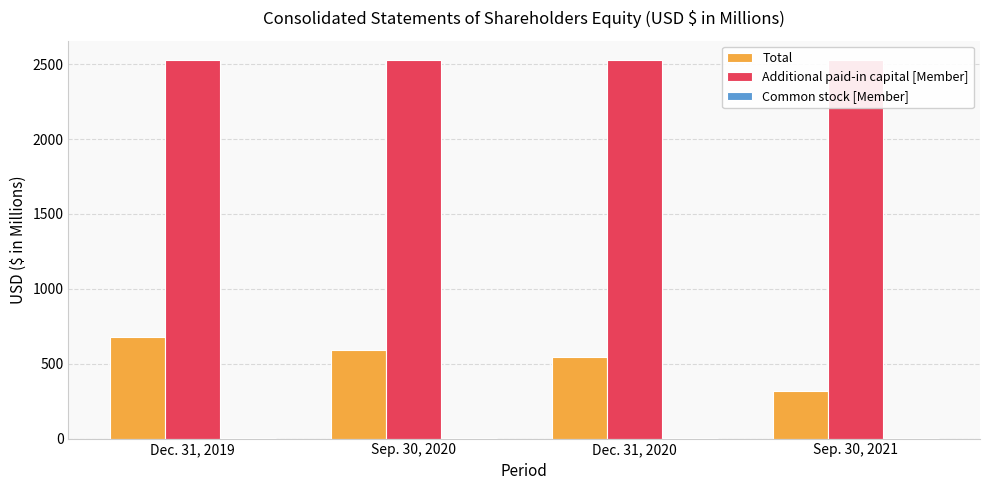

What is the sum of all Total values?

2133.7